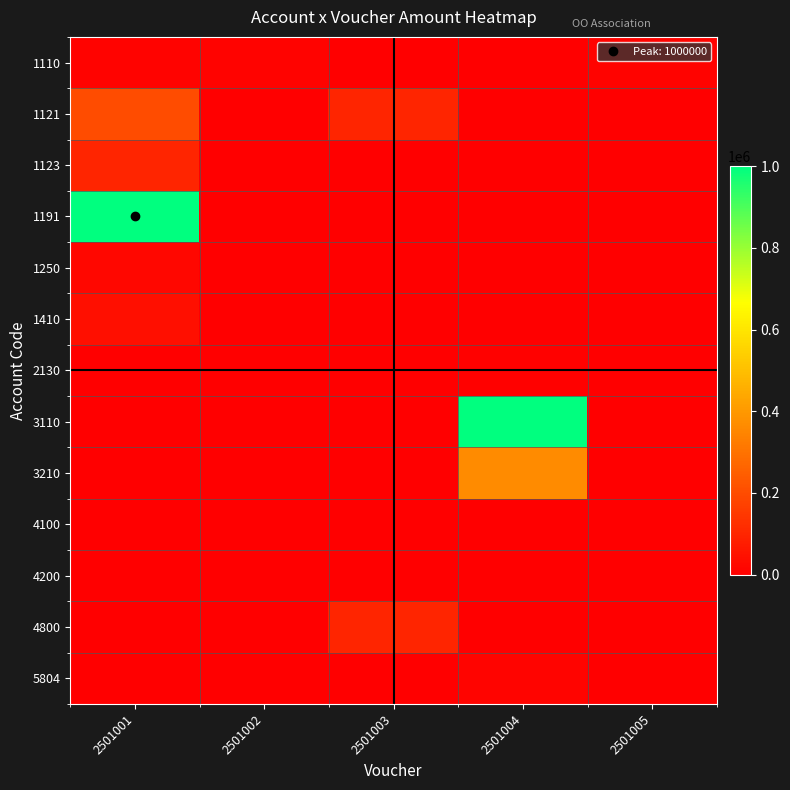

At which category does the chart reach its minimum across all series?

2501003